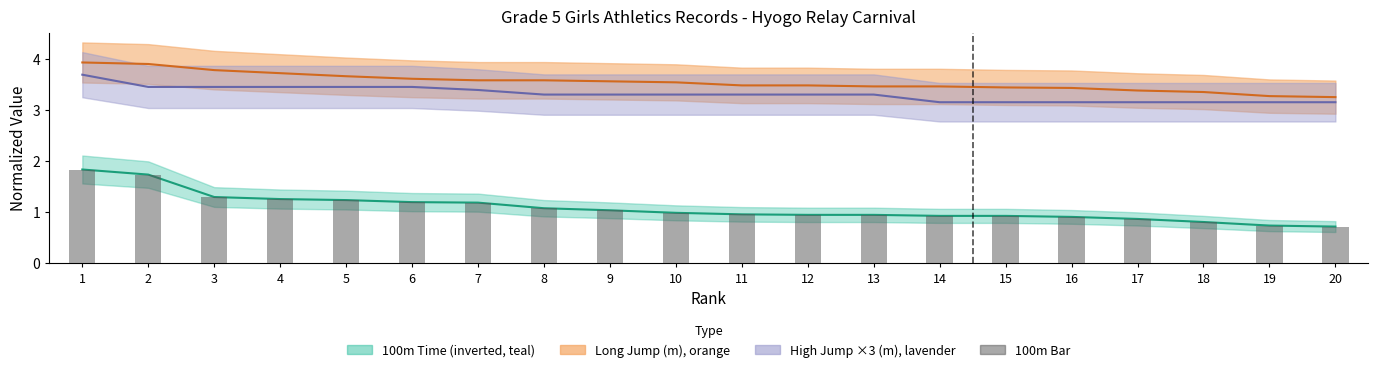

Are the bars horizontal?

No